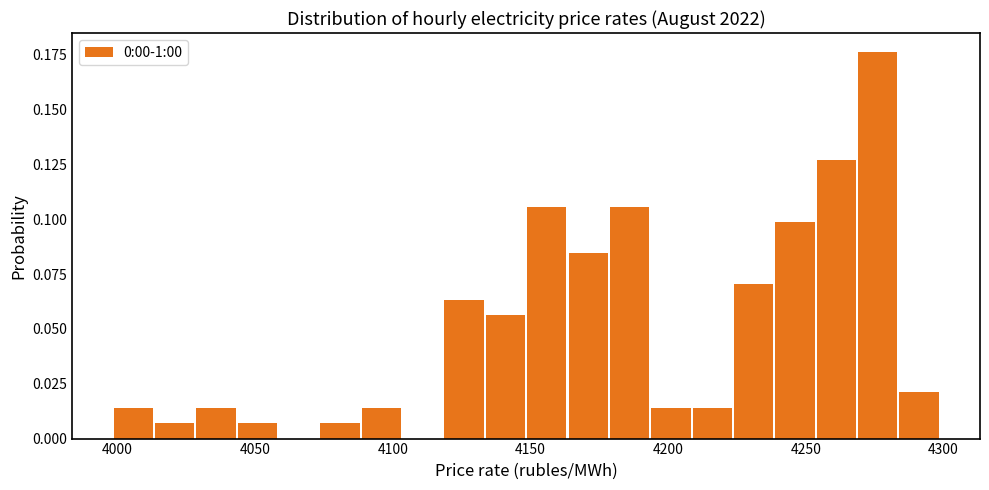

Around what value on the x-axis is the tallest bar? Give the approximate position of its centre, as read against the axis.

4275